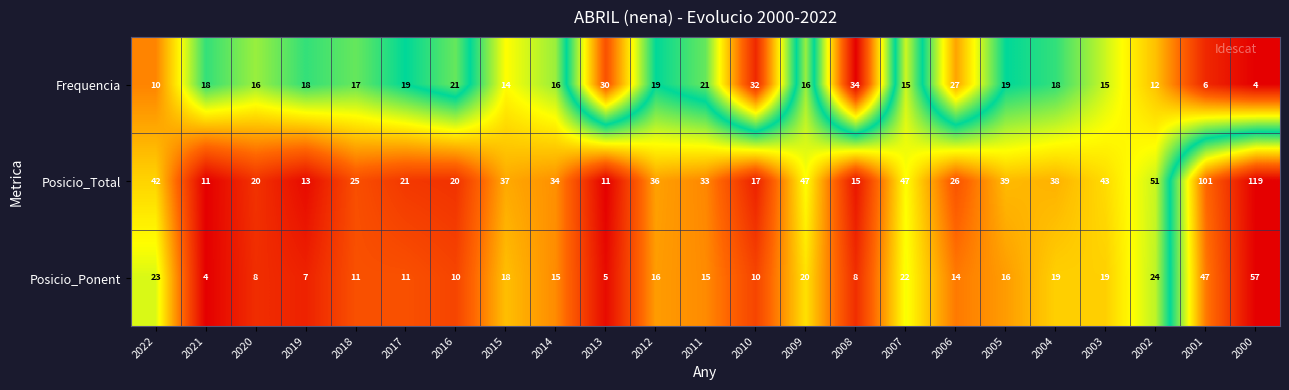

The value of Posicio_Ponent at 2019 is 11. True or false?

False